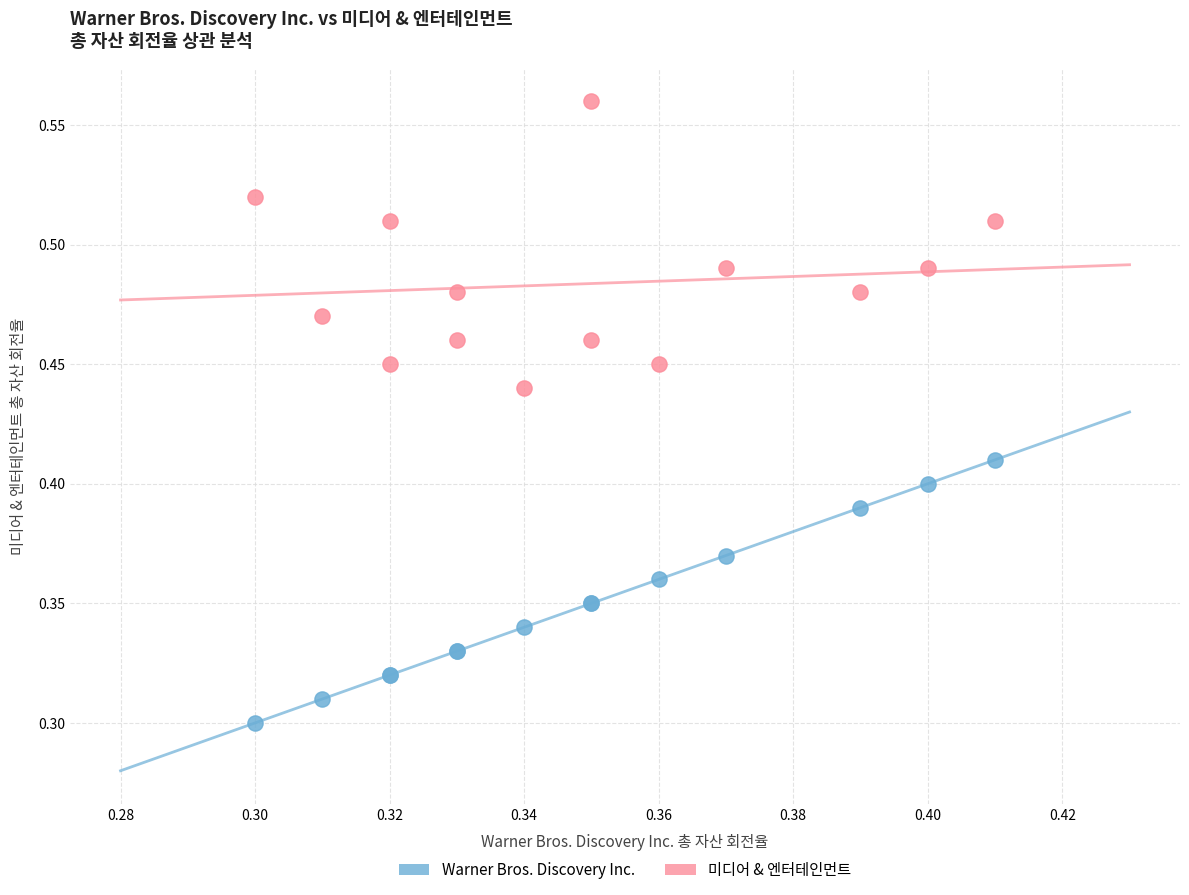

Which series contains the lowest Y value?

Warner Bros. Discovery Inc.